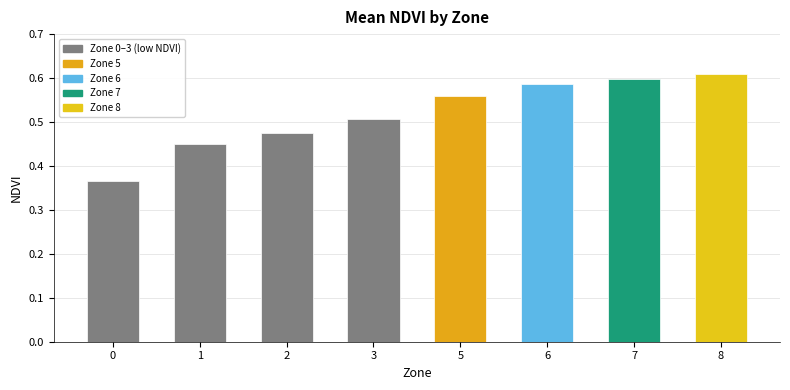

Count the values in the range 0 to 1.

8